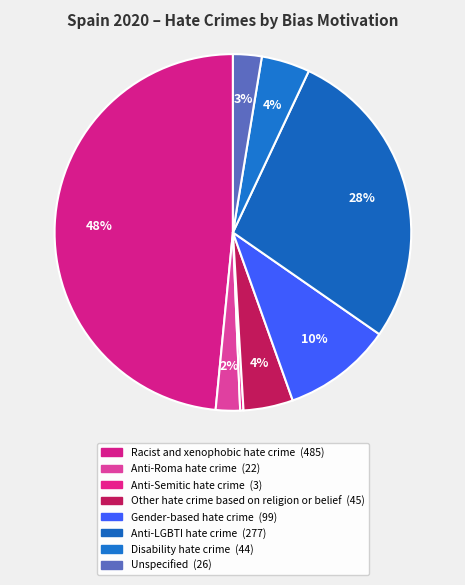

How many segments does this pie chart have?

8